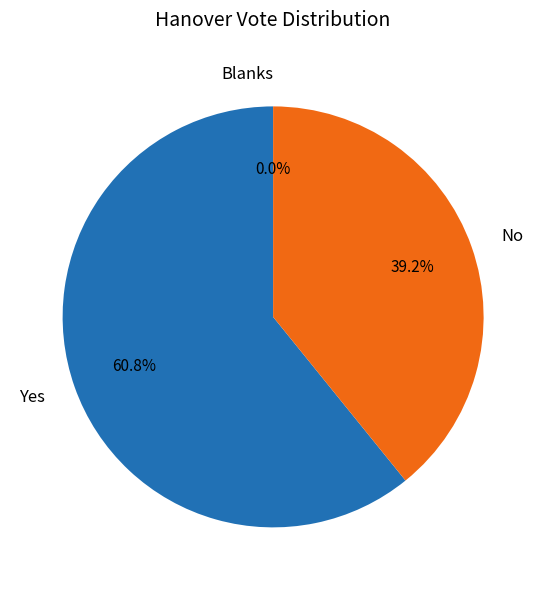

Count the number of slices in the pie.

3